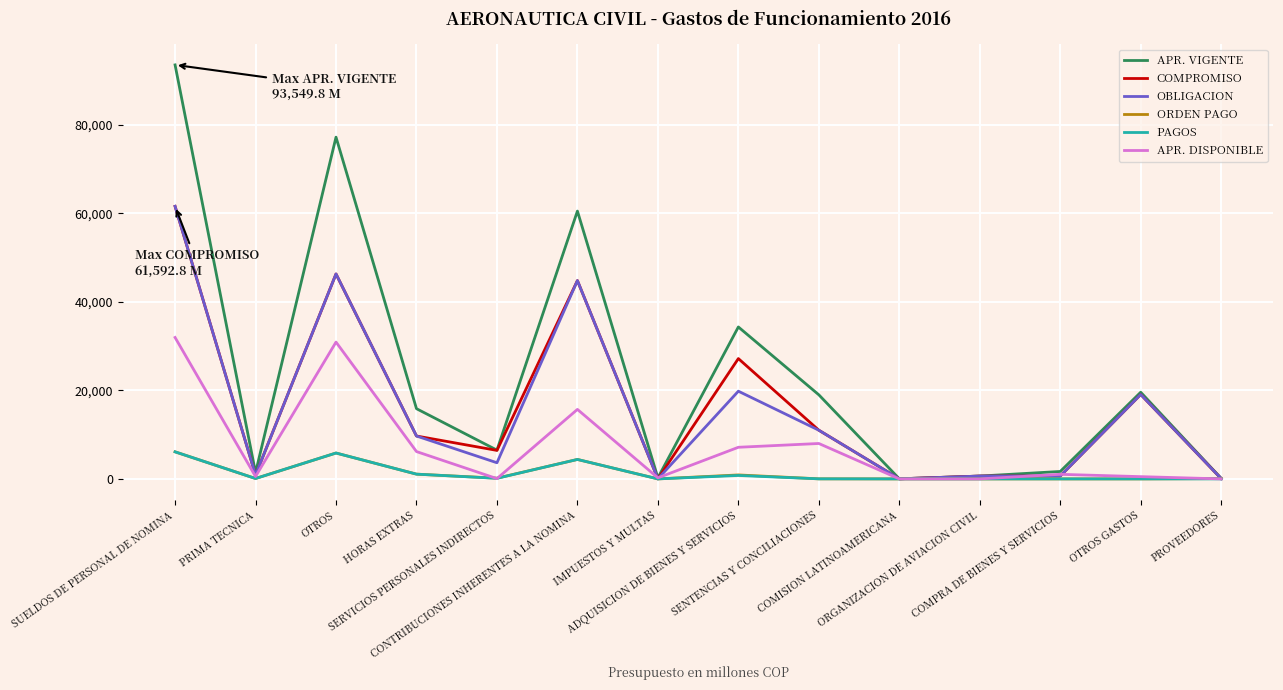

What is the average value of the OBLIGACION series?

15584.6